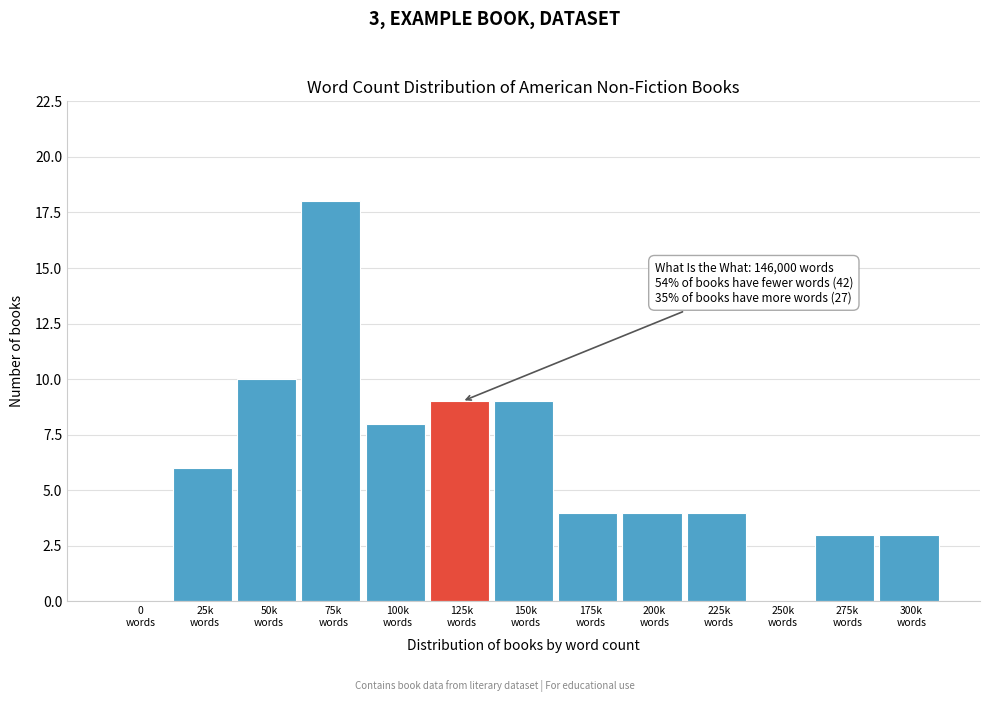

What is the sum of all values?

78